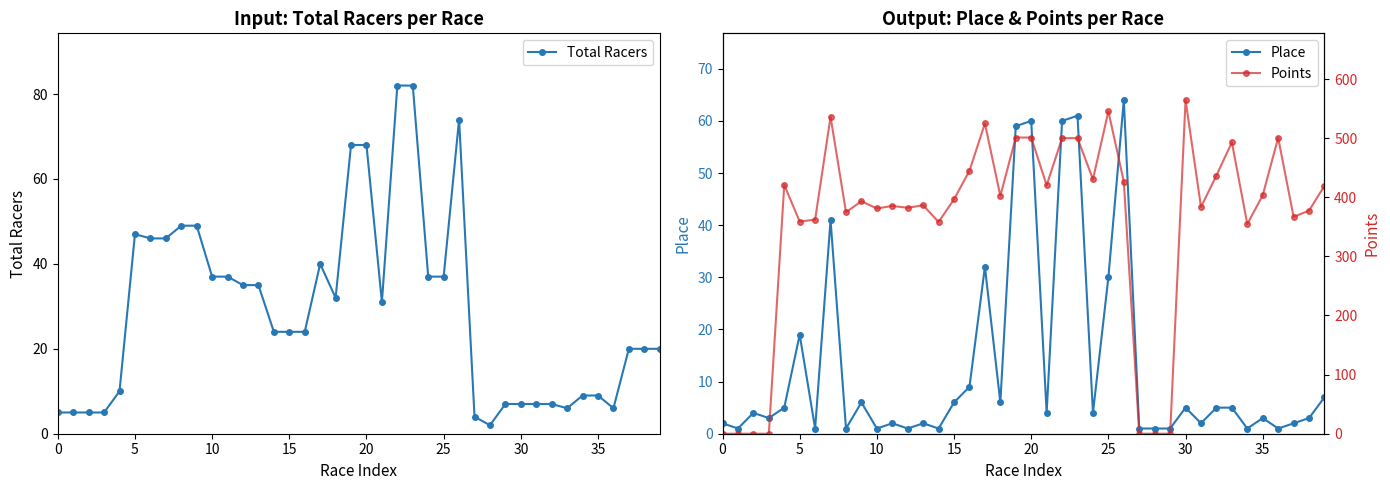

The value of Total Racers at 25 is 65. True or false?

False